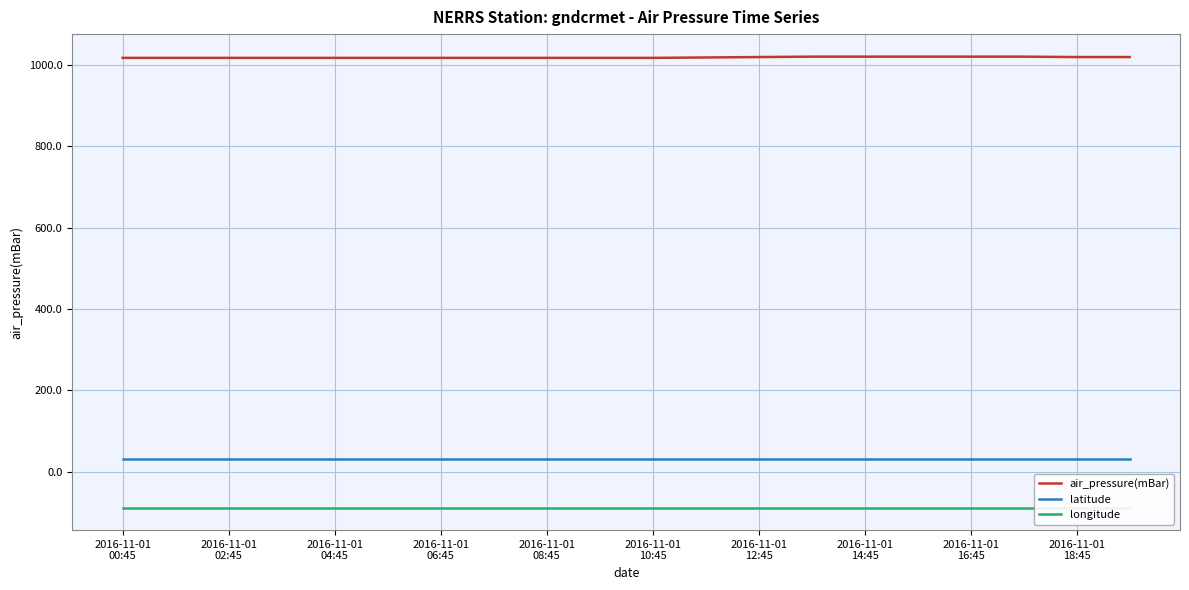

What is the highest value of the air_pressure(mBar) series?

1021.0